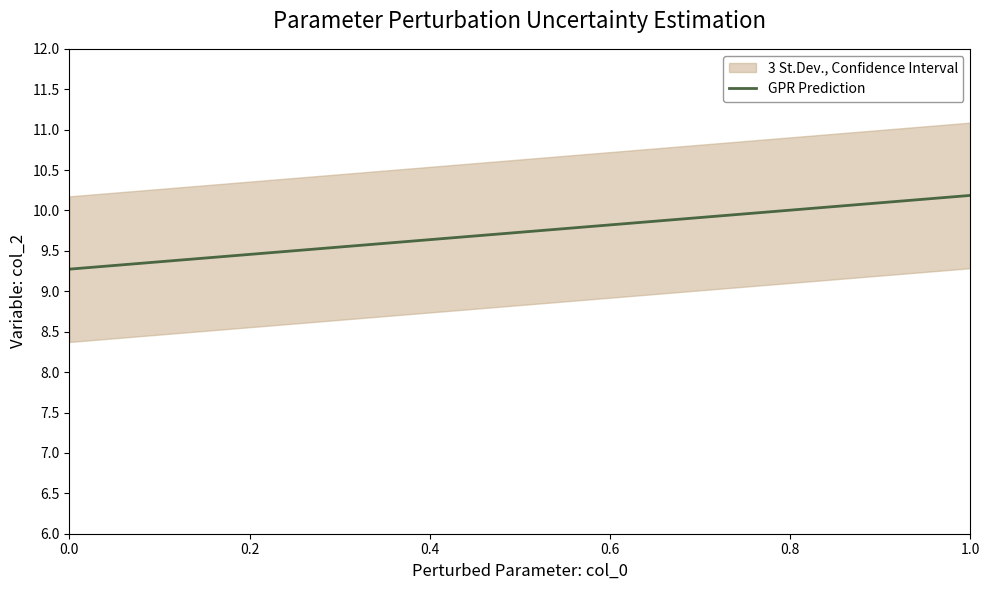

Is it true that the value at 34 is 17.5?

False